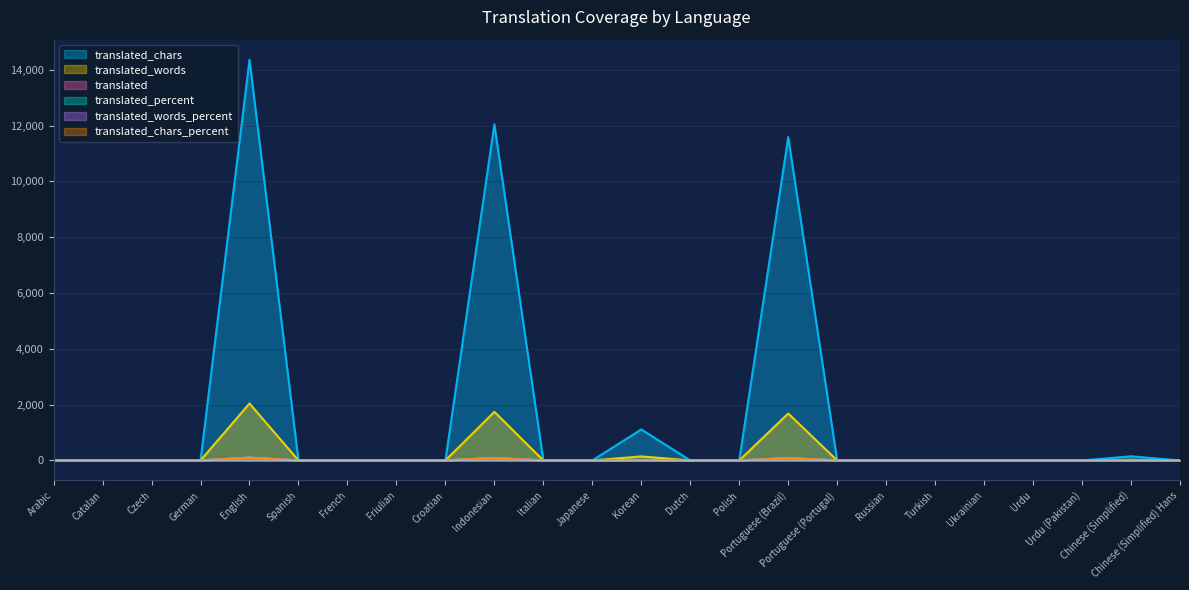

Is the value of translated_words_percent at Indonesian greater than the value of translated_chars_percent at German?

Yes